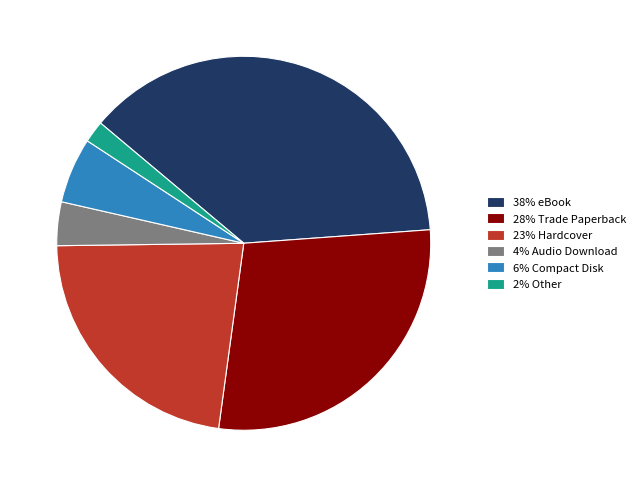

How many segments does this pie chart have?

6